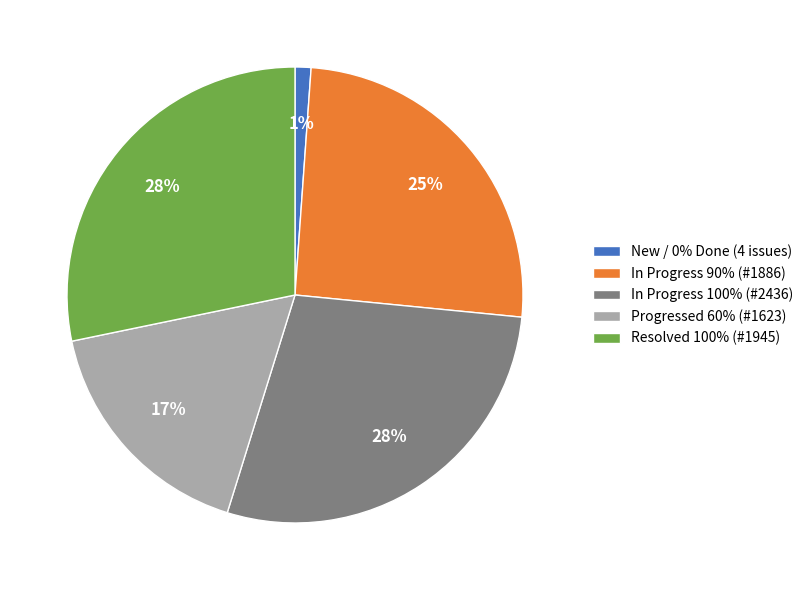

Is there any slice that represents more than half of the pie?

No